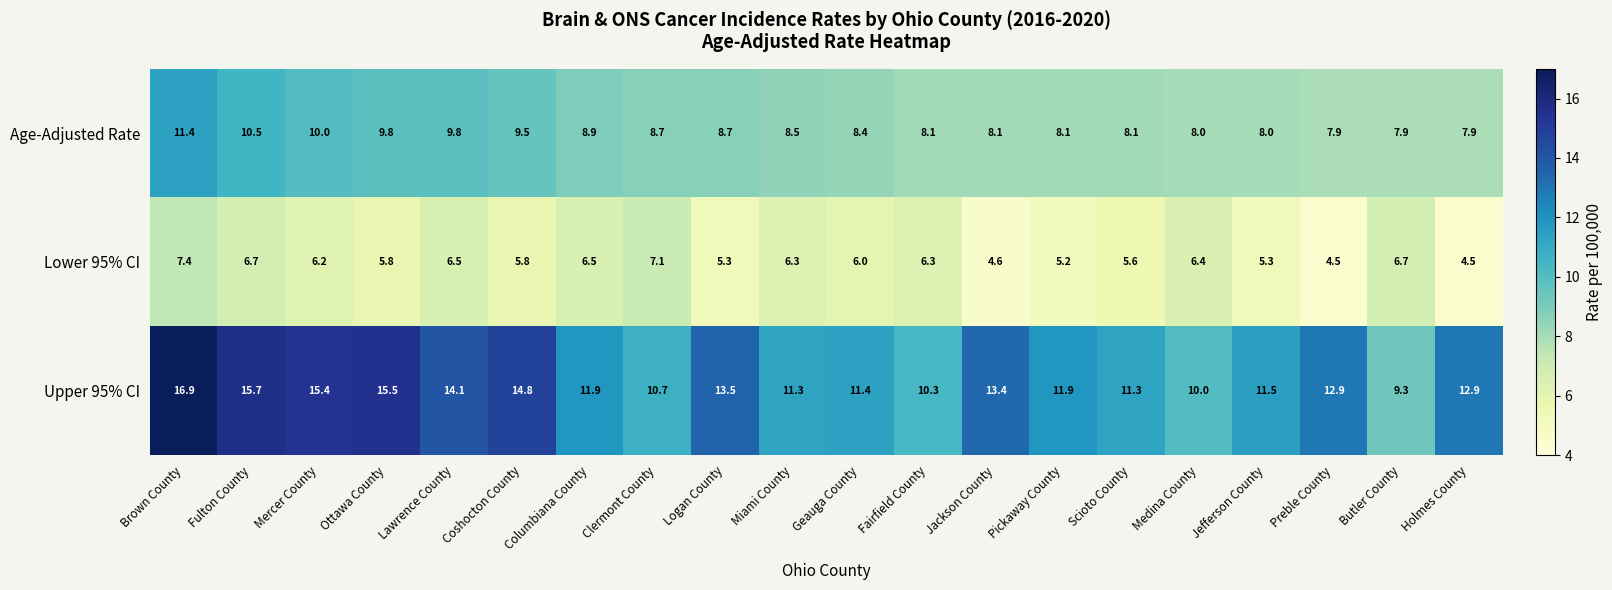

What is the minimum value shown in the chart?

4.5